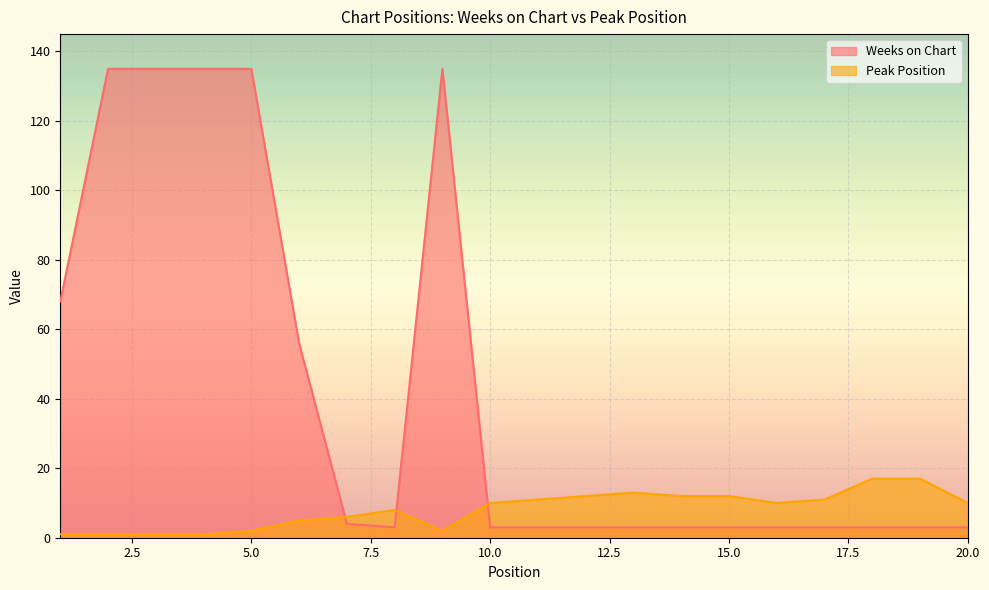

Which category has the highest value in the Peak Position series?

18